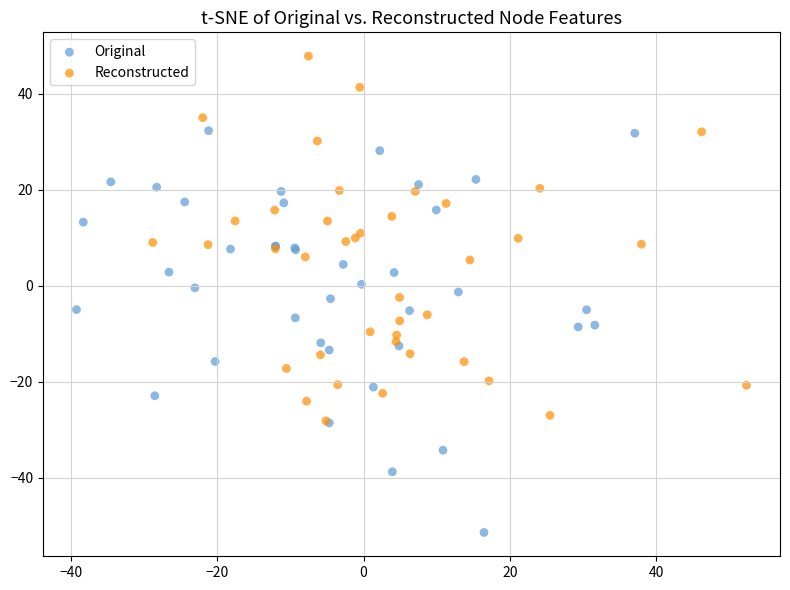

Which series has the largest Y range (max minus min)?

Original